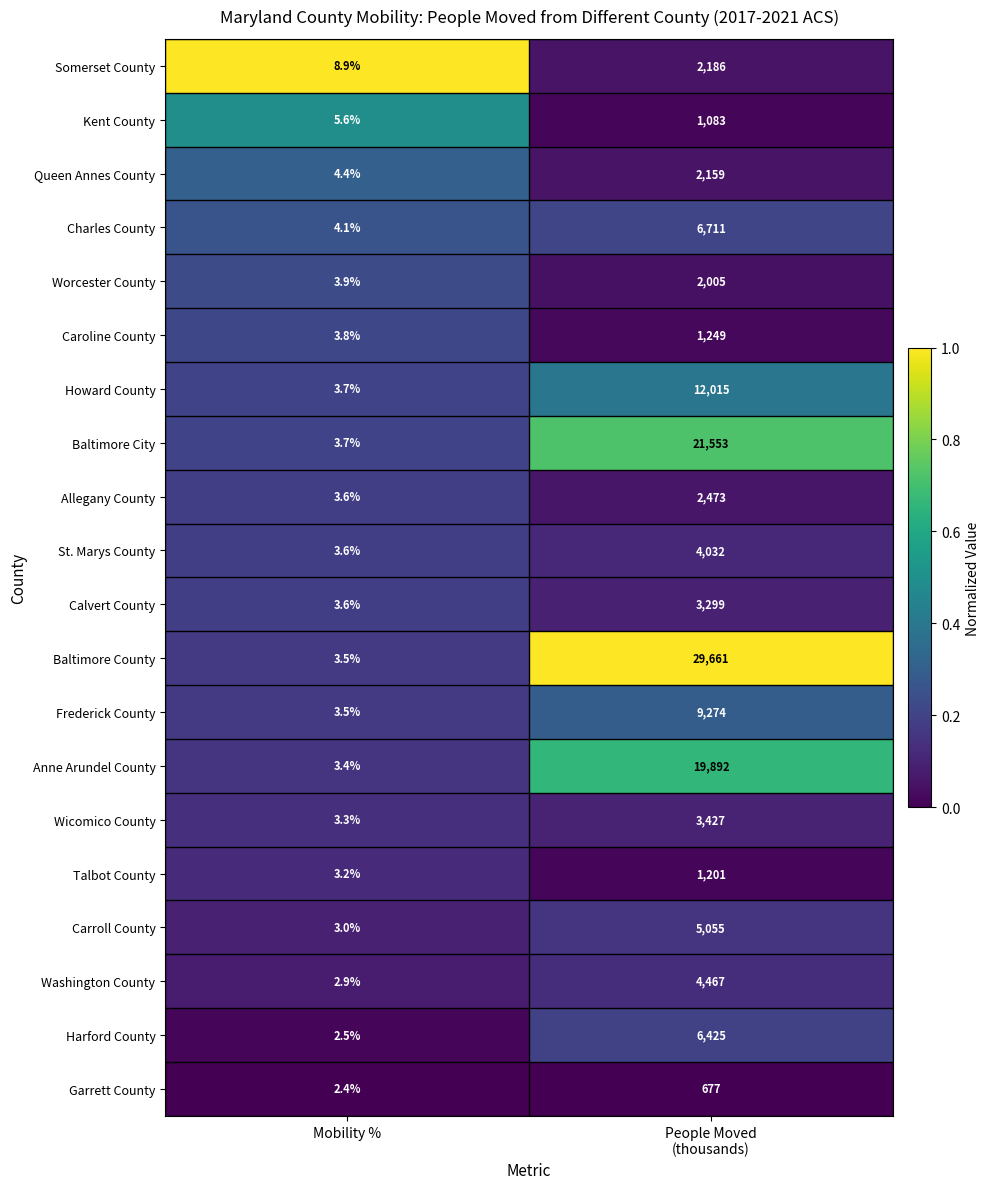

The Worcester County series shows 2.5 at Mobility %. True or false?

False